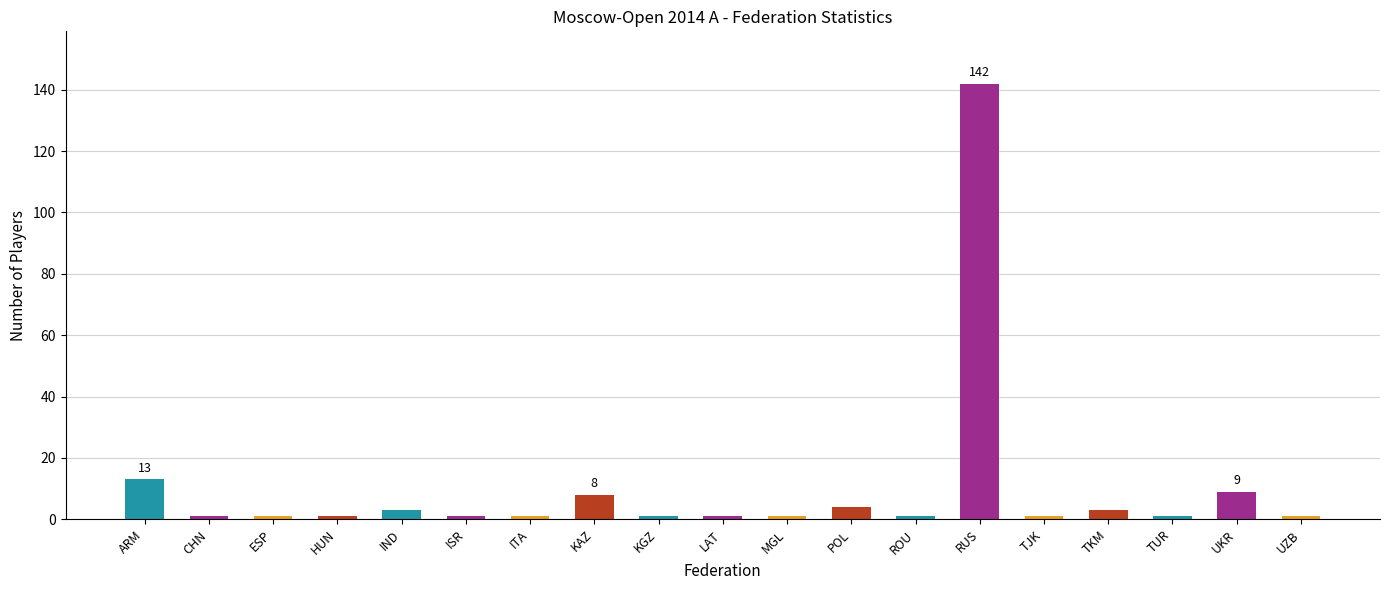

Where is the data nearest to the value 71?

ARM